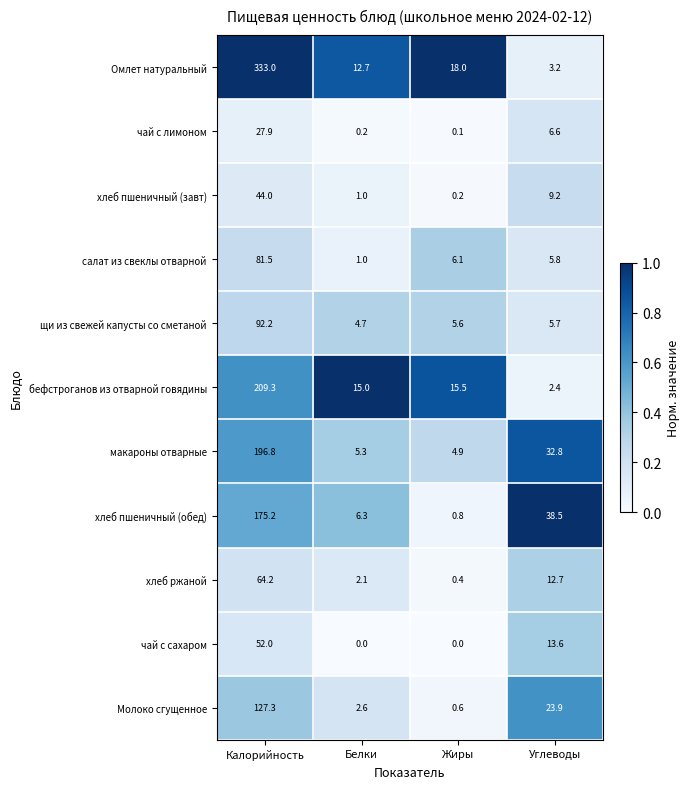

What is the sum of all чай с сахаром values?

65.6